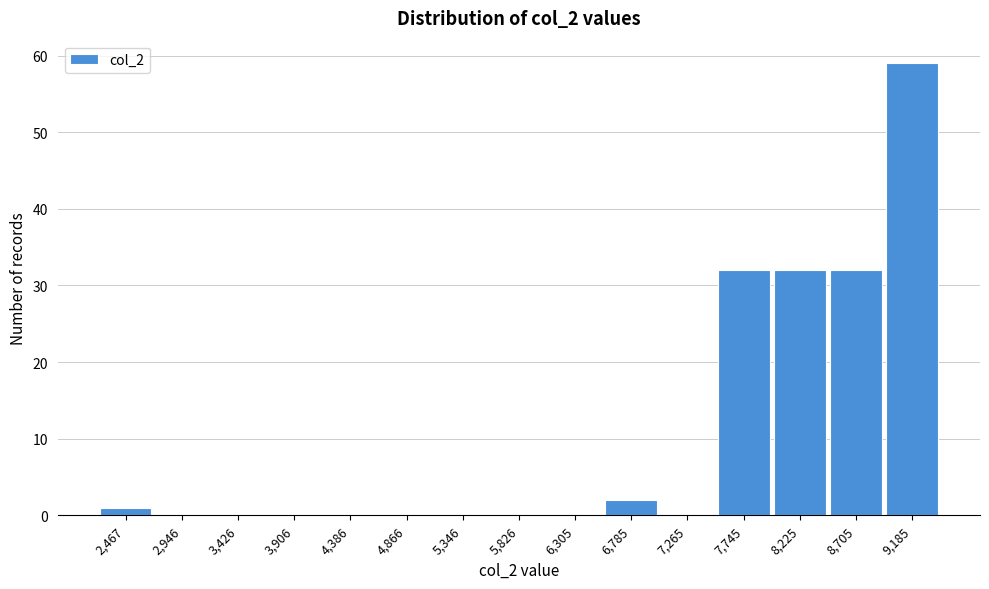

Reading left to right, transcribe all the data shown in this chart.

2,467=1	2,946=0	3,426=0	3,906=0	4,386=0	4,866=0	5,346=0	5,826=0	6,305=0	6,785=2	7,265=0	7,745=32	8,225=32	8,705=32	9,185=59